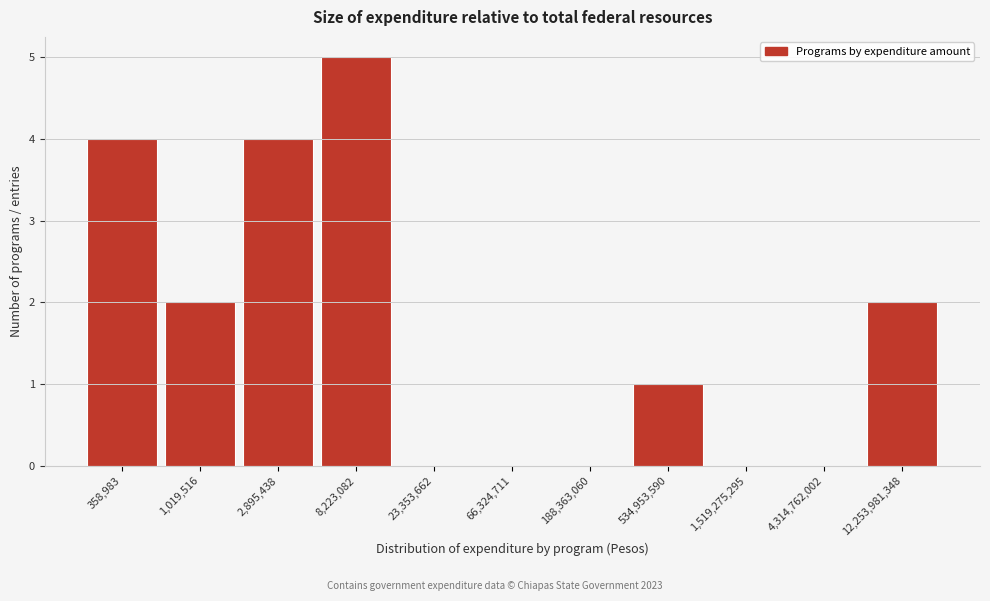

Reading left to right, list all the values displayed in this chart.

358,983=4	1,019,516=2	2,895,438=4	8,223,082=5	23,353,662=0	66,324,711=0	188,363,060=0	534,953,590=1	1,519,275,295=0	4,314,762,002=0	12,253,981,348=2